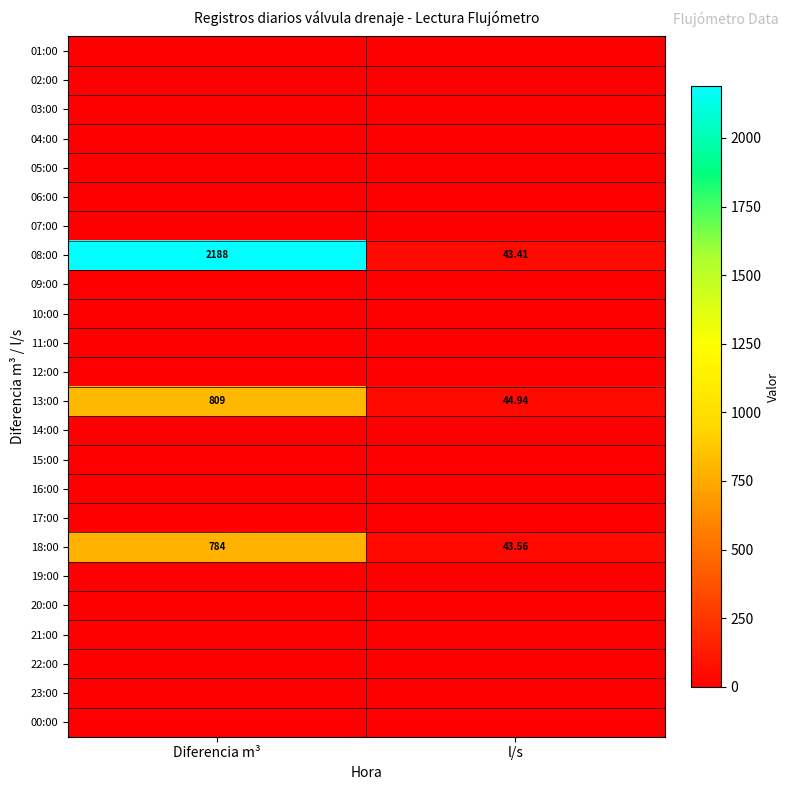

Which has a higher value, Diferencia m³ or l/s?

Diferencia m³